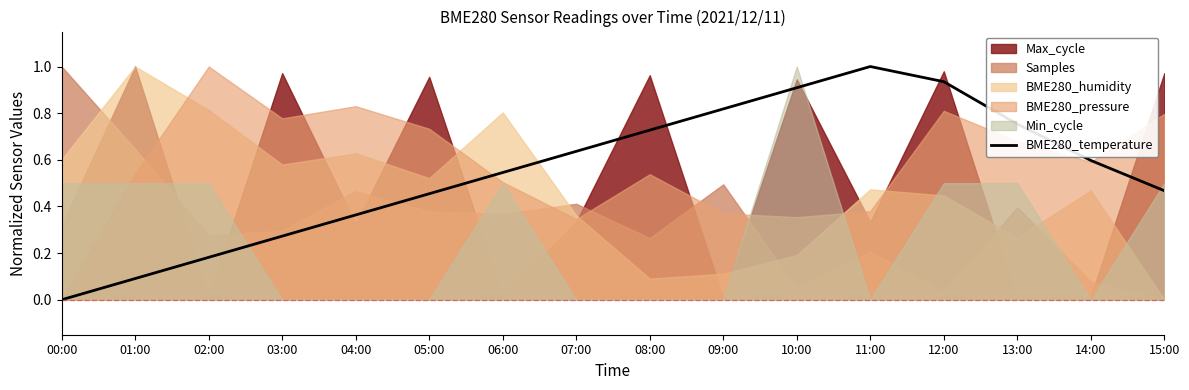

How many points are higher than both their immediate neighbors (excluding endpoints)?

1